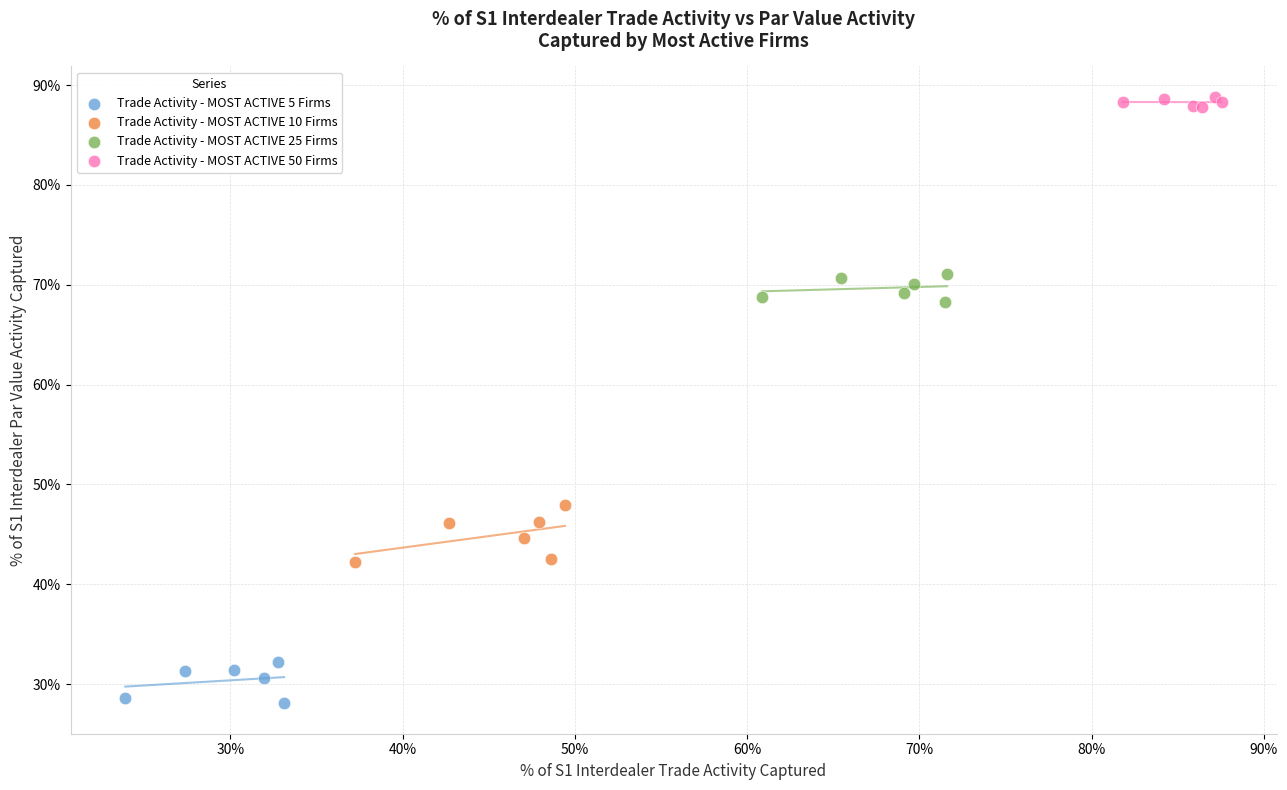

What are all the series names shown in the legend?

Trade Activity - MOST ACTIVE 5 Firms, Trade Activity - MOST ACTIVE 10 Firms, Trade Activity - MOST ACTIVE 25 Firms, Trade Activity - MOST ACTIVE 50 Firms